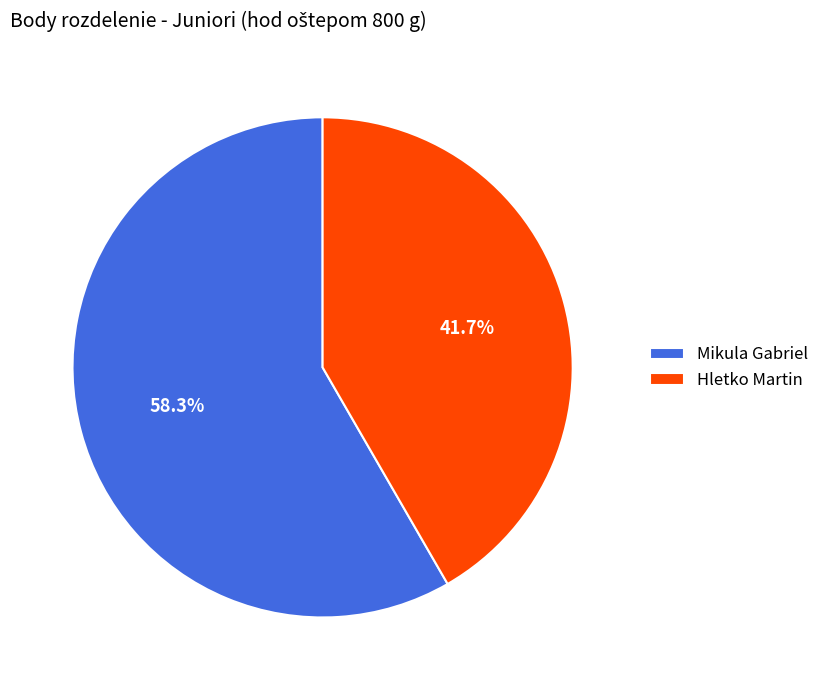

How many slices are in this pie chart?

2